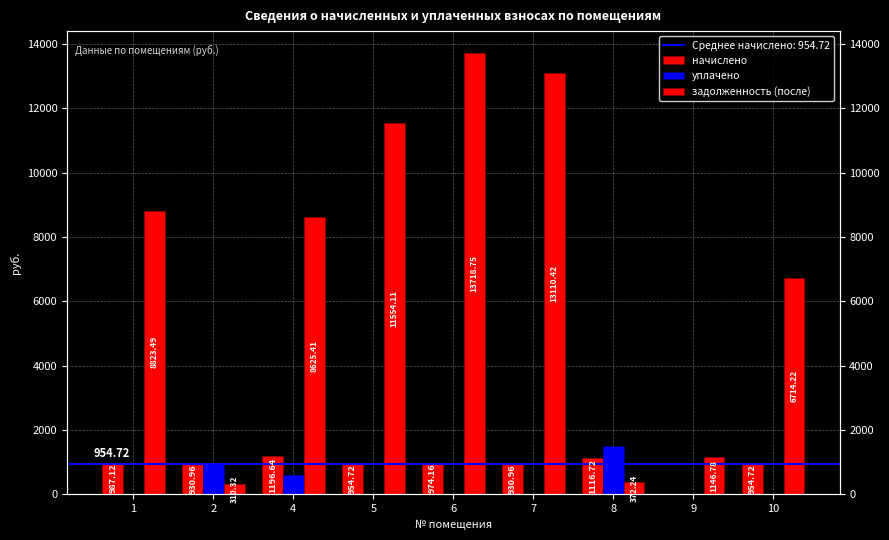

What is the sum of the начислено values at 10 and 1?

1941.8